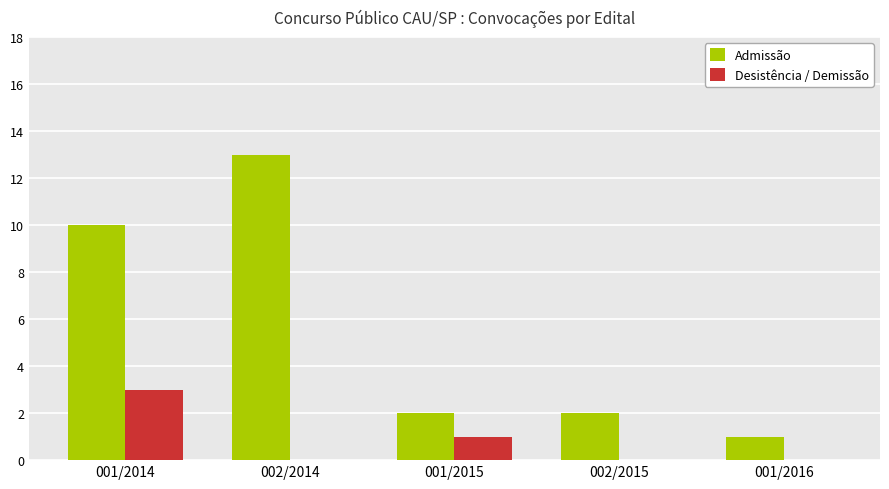

Is the value of Desistência / Demissão at 002/2015 greater than the value of Admissão at 001/2016?

No